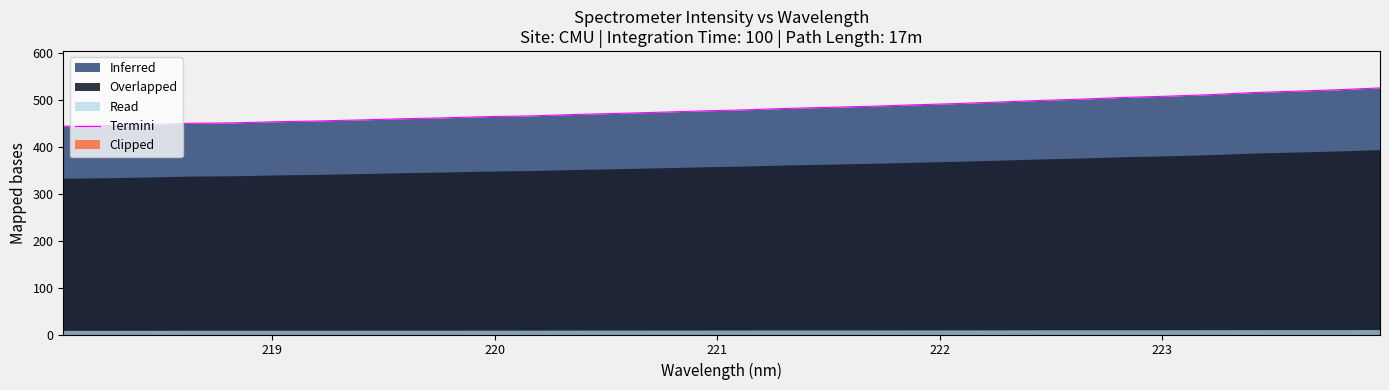

How many values exceed 479?

16